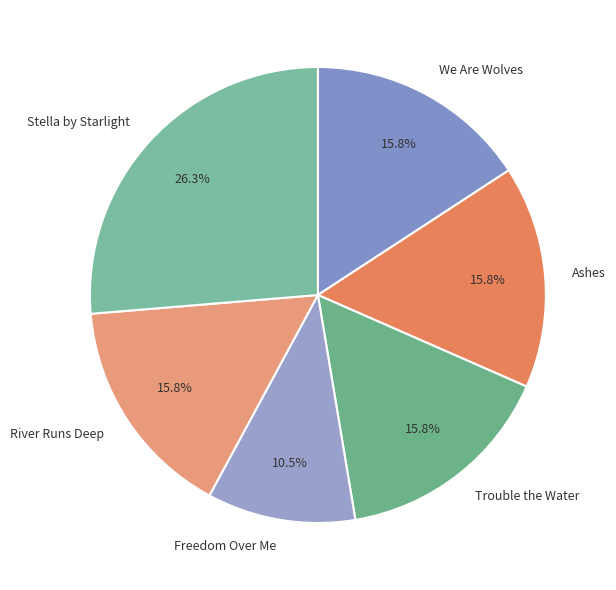

Does Trouble the Water represent more than half of the total?

No